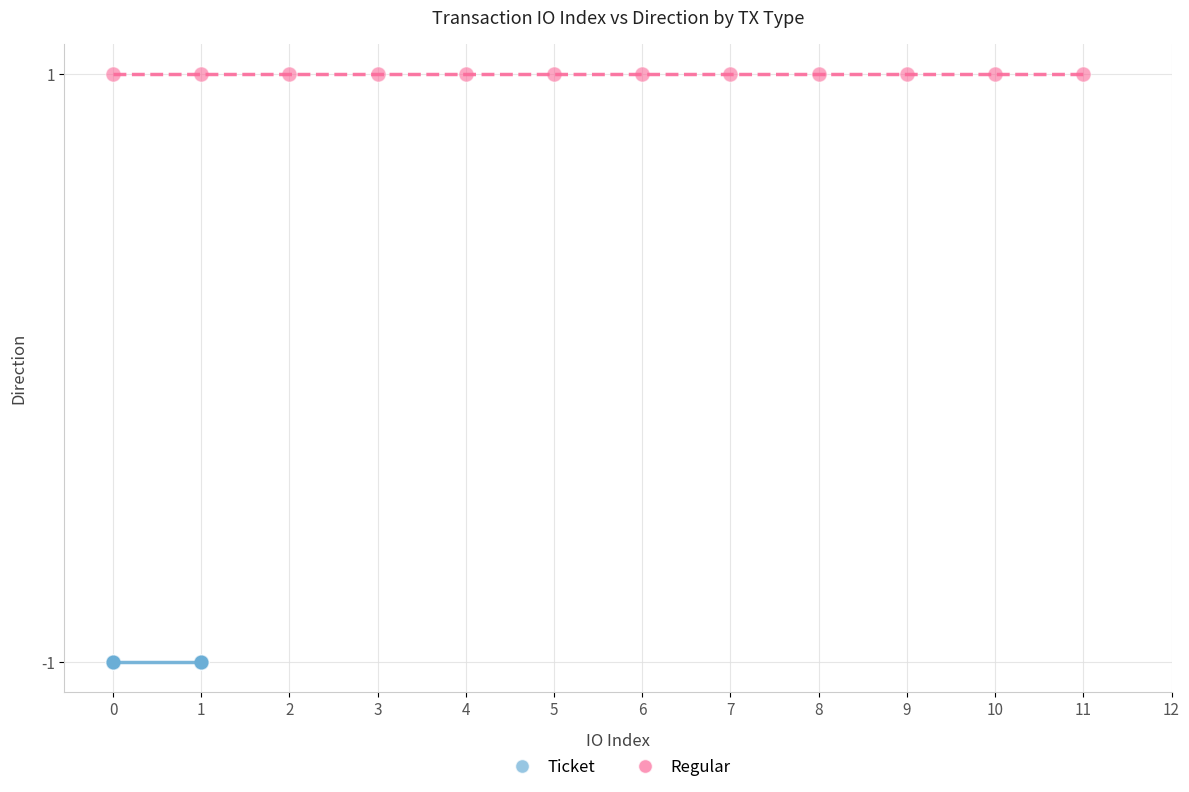

Which series reaches the minimum Y coordinate?

Ticket